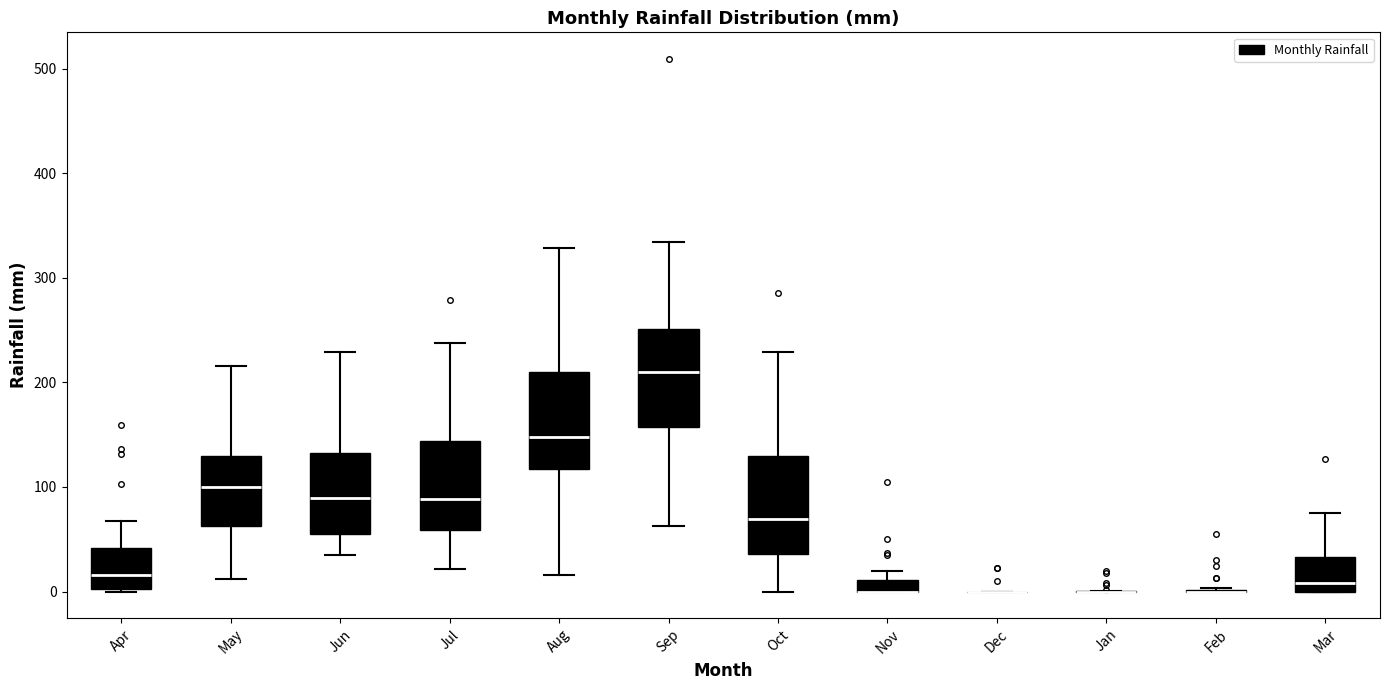

Where is the upper edge of the box for Apr on the y-axis? The values are not printed on the chart, so give them approximately, as read against the axis.

40